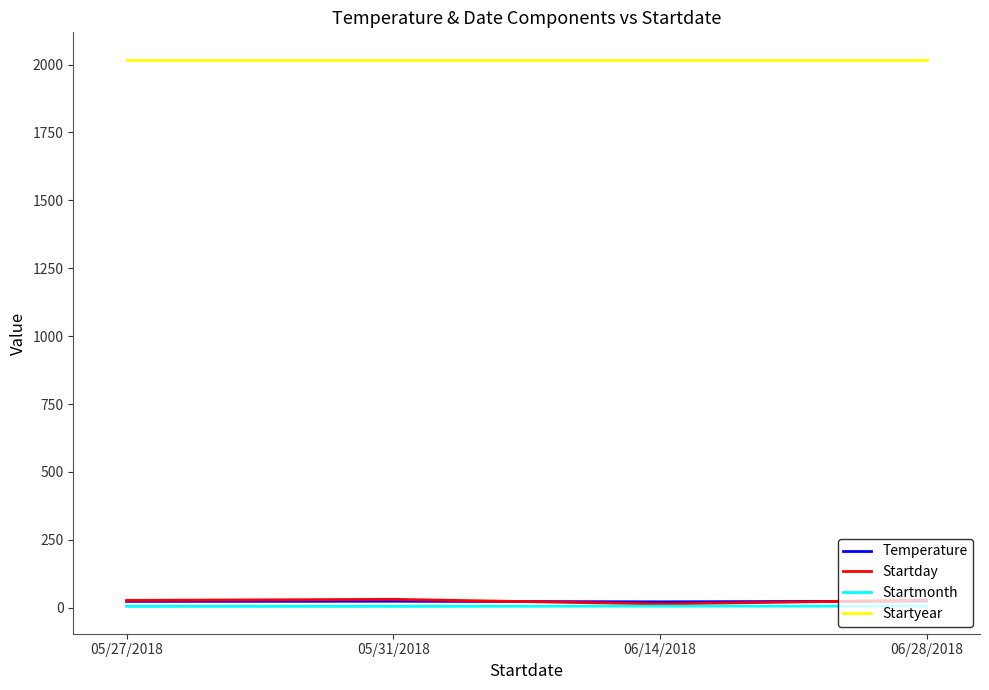

Count the Startmonth values in the range 5 to 6.

4